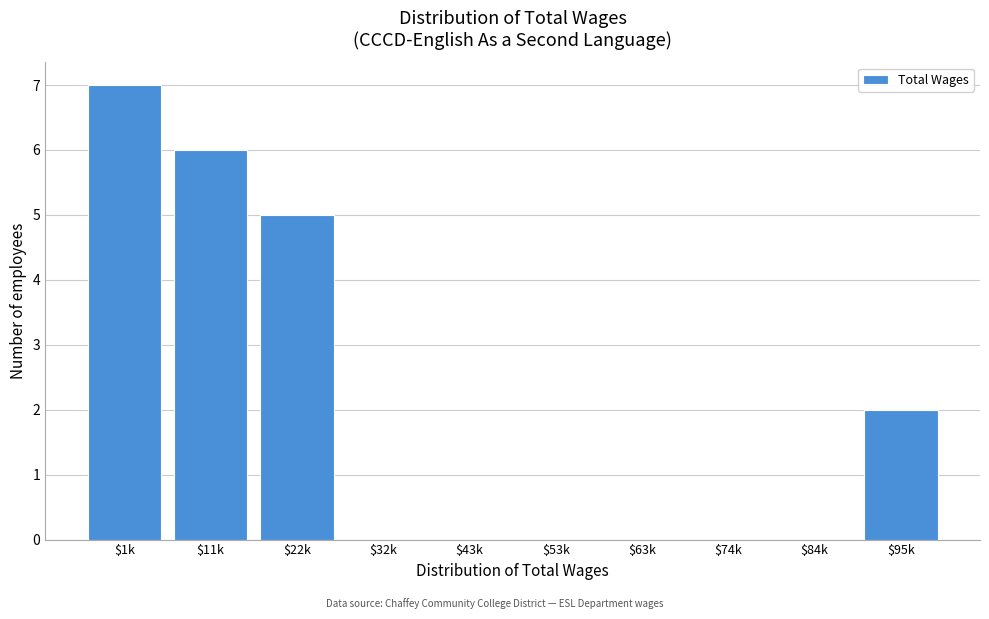

Which category has the highest value across all series?

$1k